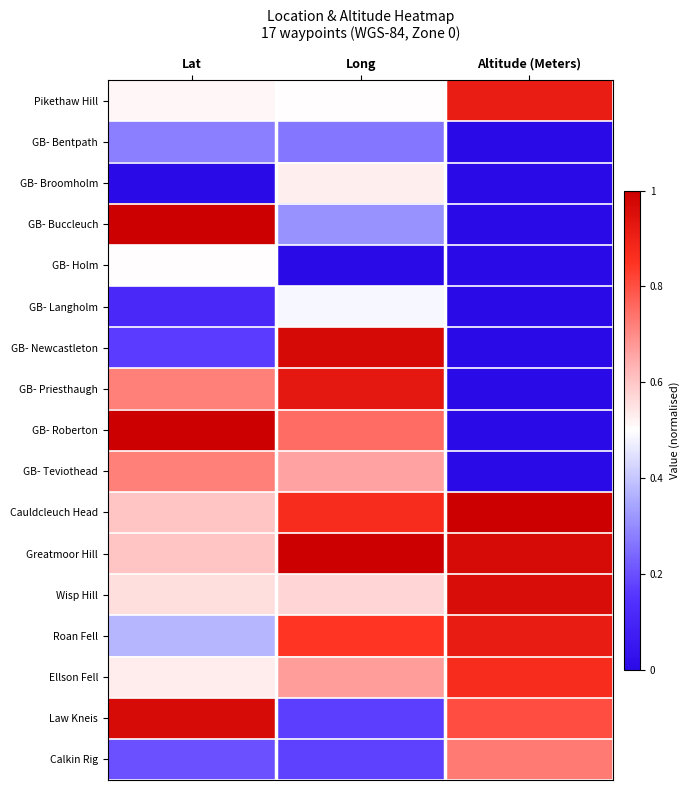

At which category is the sum across all series the highest?

Long